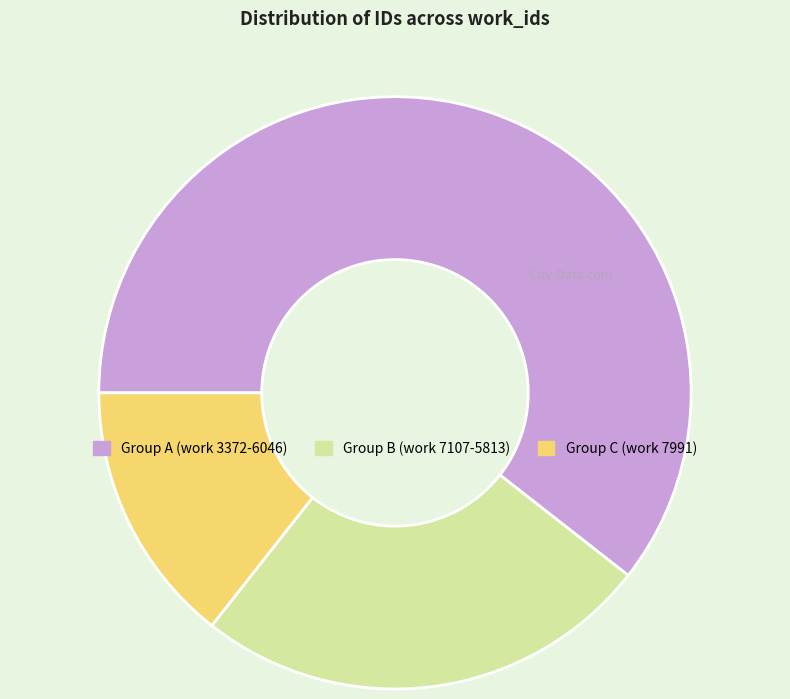

Is there a majority slice in this chart?

Yes